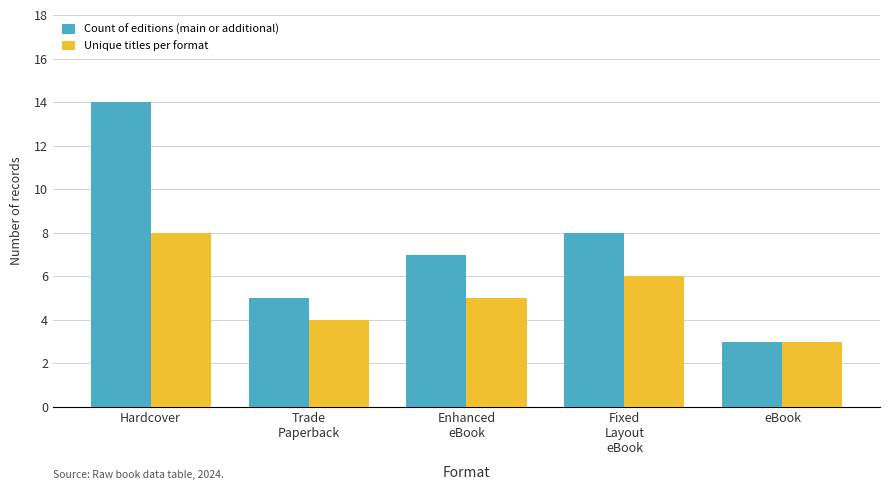

How many bars are there in total?

10